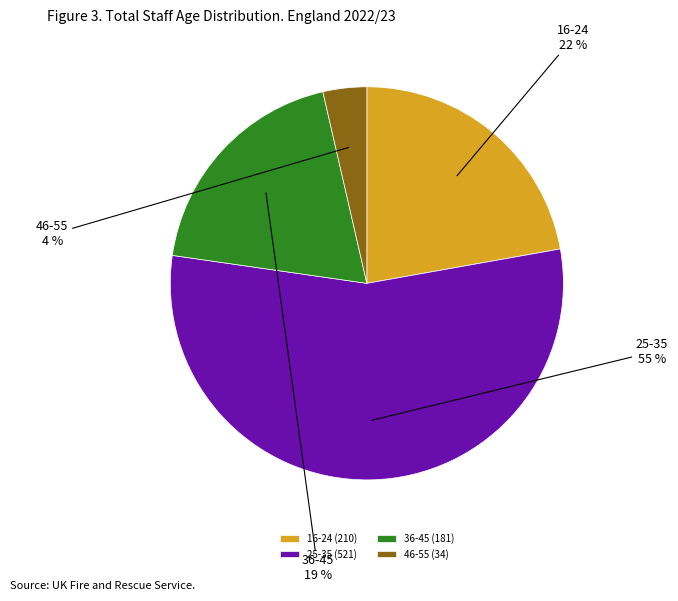

Which slice is the largest?

25-35